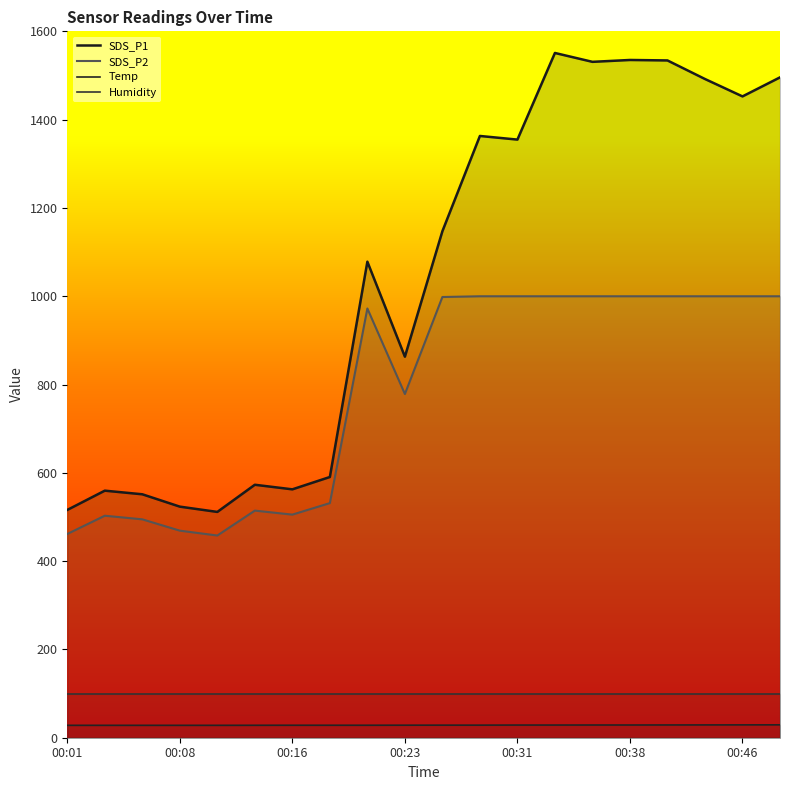

True or false: Humidity has more than 0 points higher than both neighbors.

False